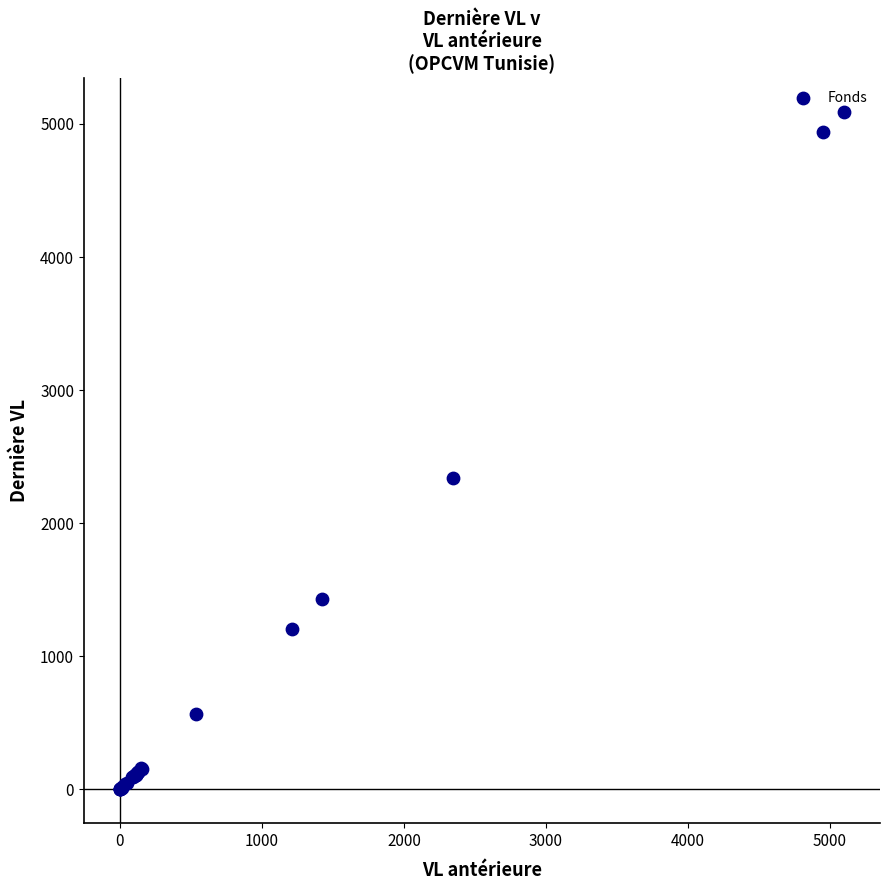

What Y value in the scatter plot is closest to 2544?

2342.6